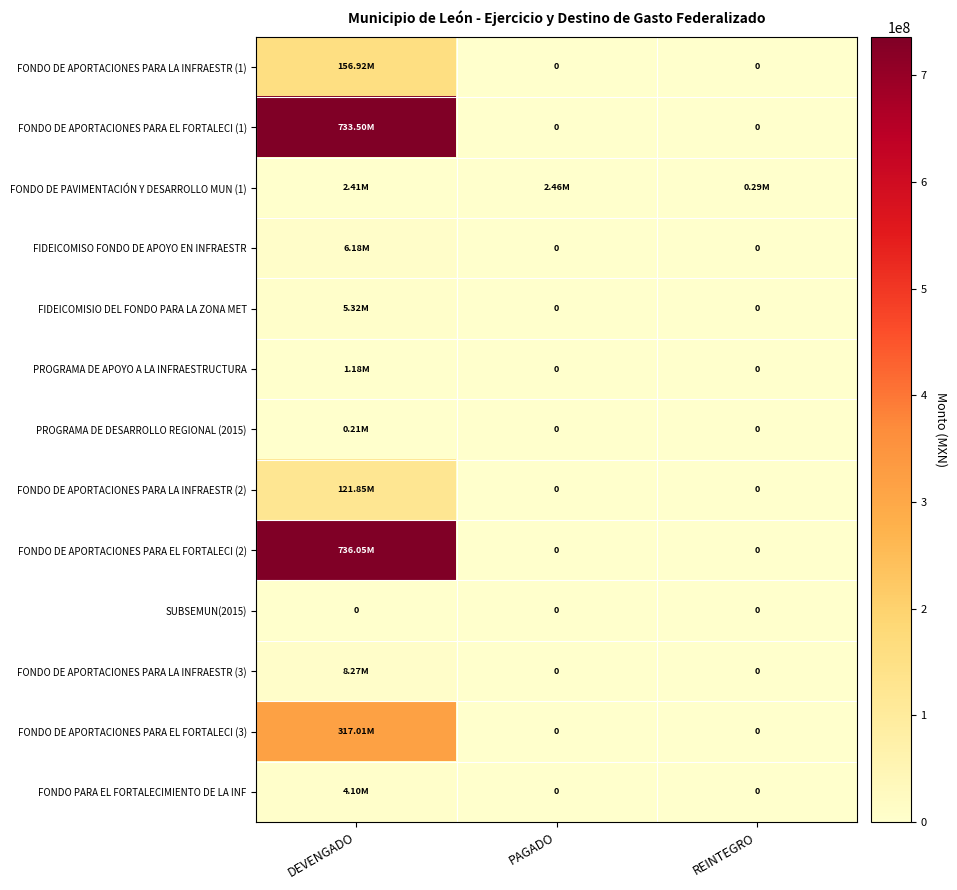

At how many categories does at least one series exceed 402441018?

1